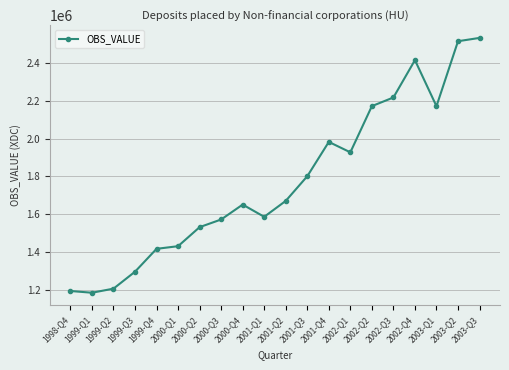

What is the difference between the values at 2002-Q2 and 1999-Q1?

984485